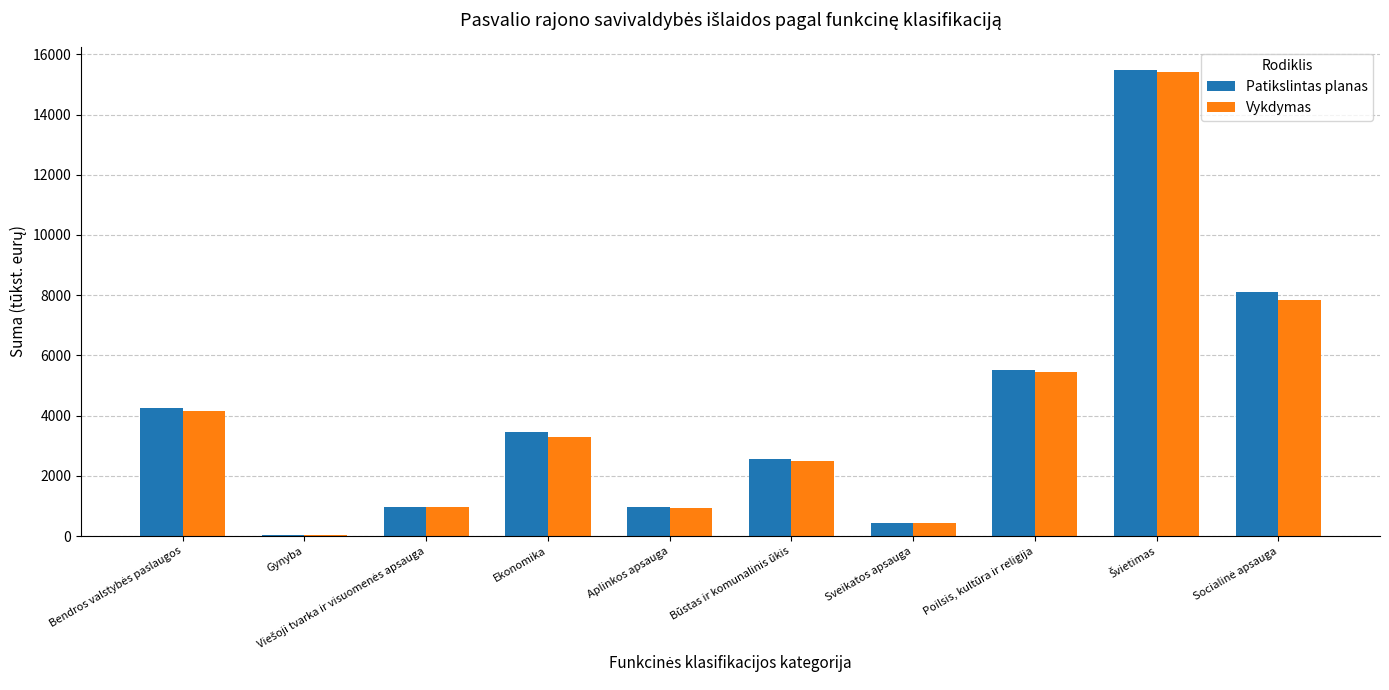

What is the total value across all series at Sveikatos apsauga?

880.7